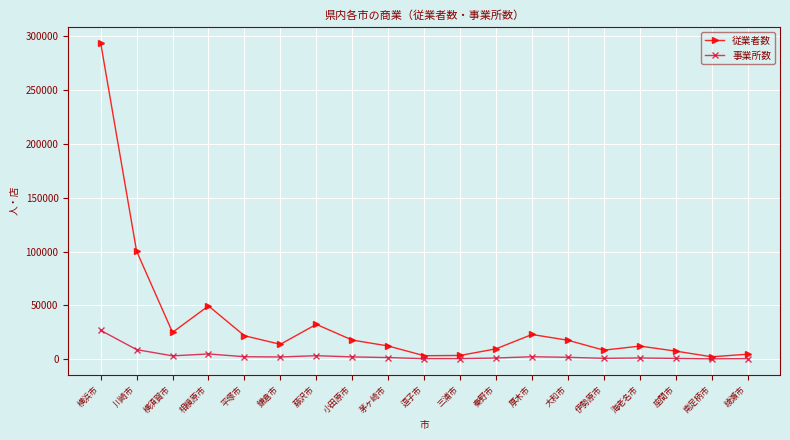

What are all the series names shown in the legend?

従業者数, 事業所数